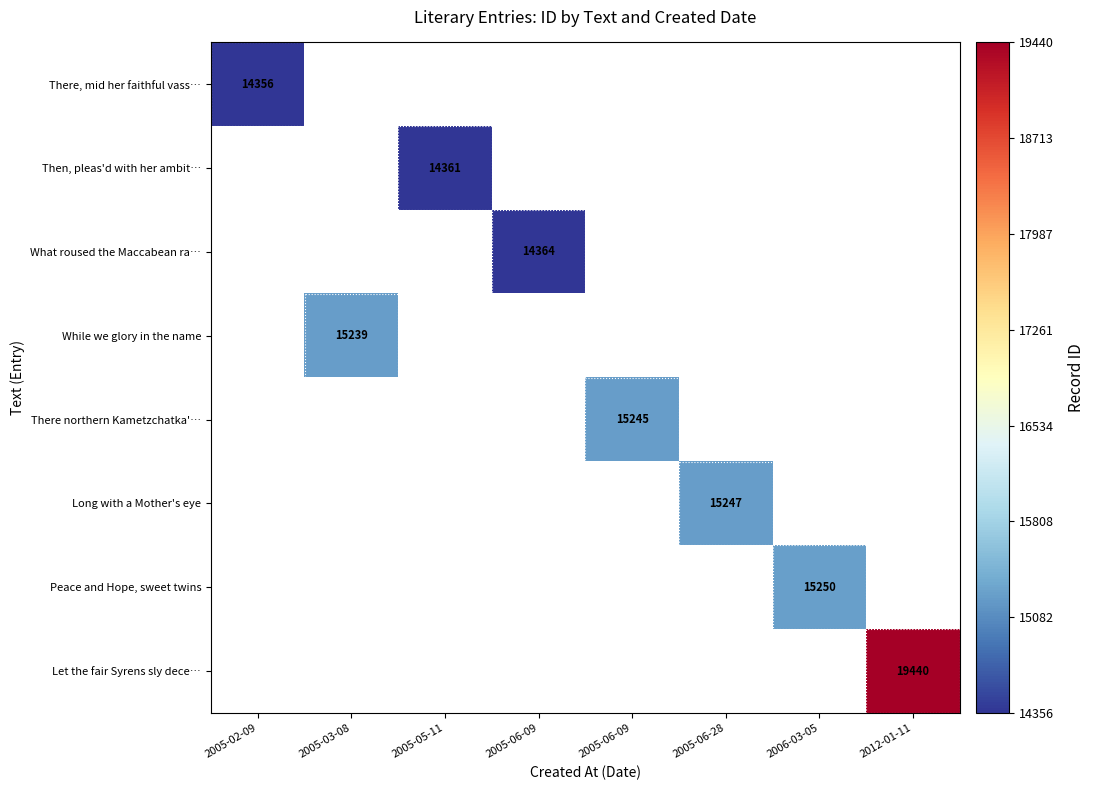

How many categories are shown in the chart?

8